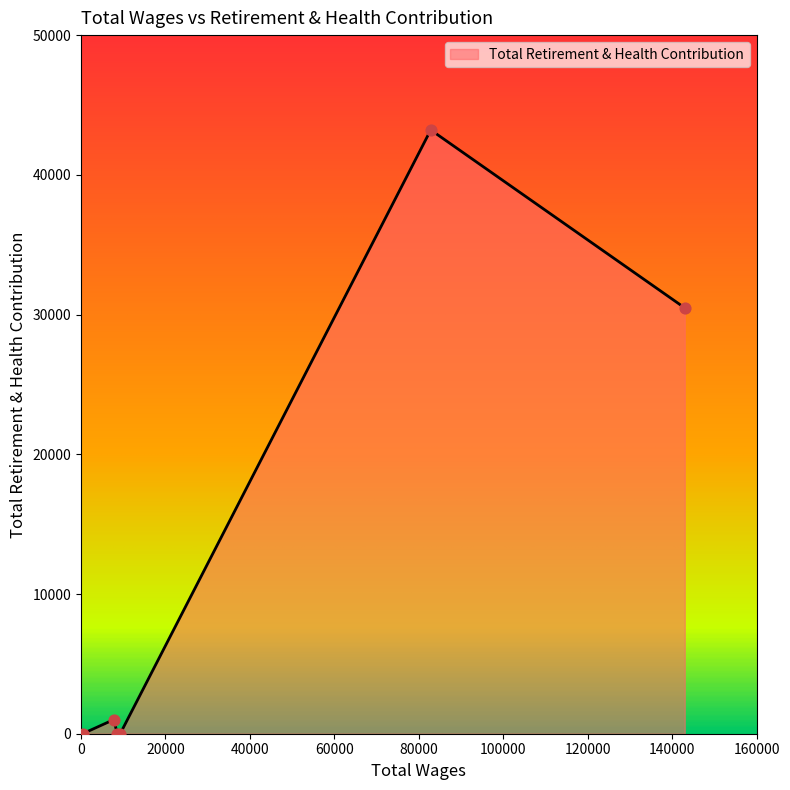

What is the maximum value shown in the chart?

43214